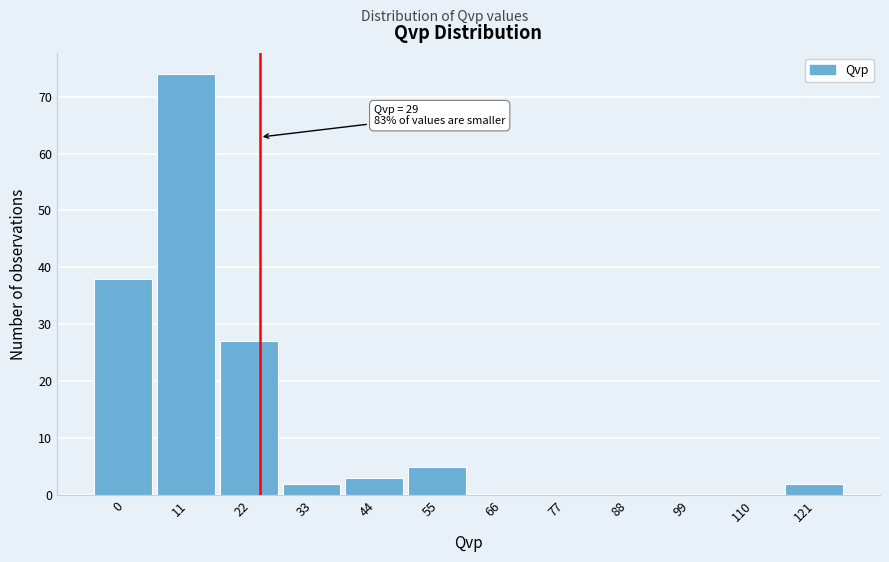

Reading left to right, list all the values displayed in this chart.

0=38	11=74	22=27	33=2	44=3	55=5	66=0	77=0	88=0	99=0	110=0	121=2